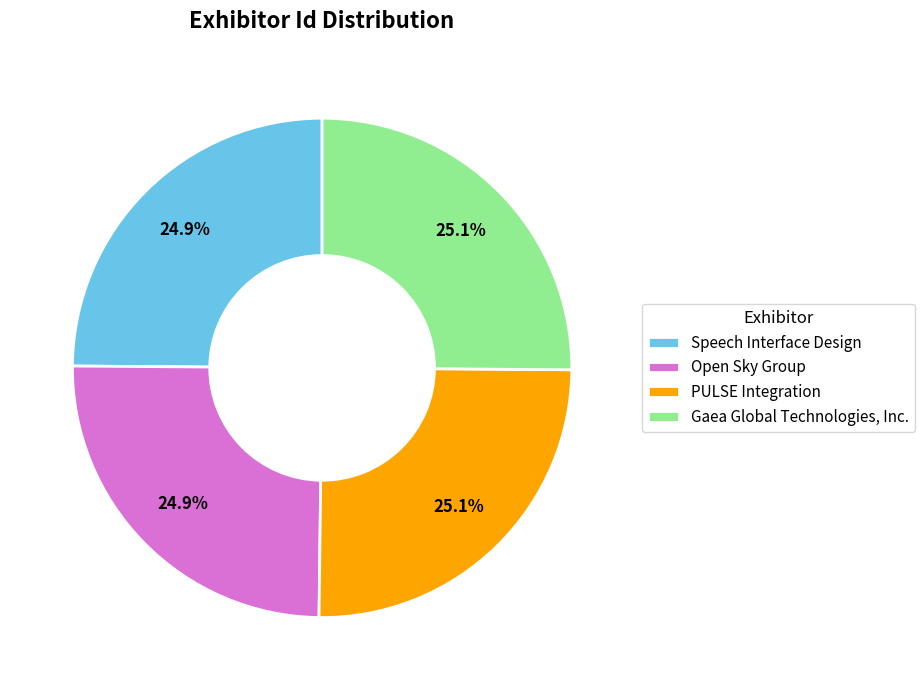

What percentage is NOT represented by Gaea Global Technologies, Inc.?

74.9%